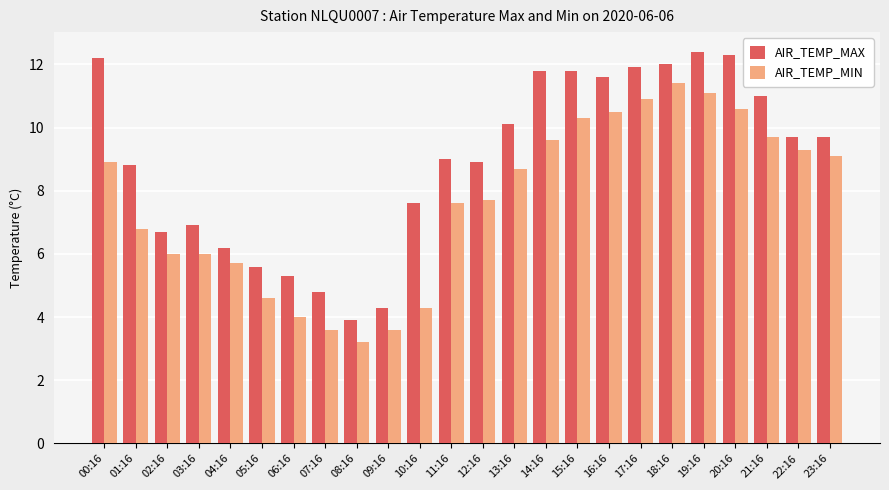

Is it true that AIR_TEMP_MAX equals 3.9 at 15:16?

False